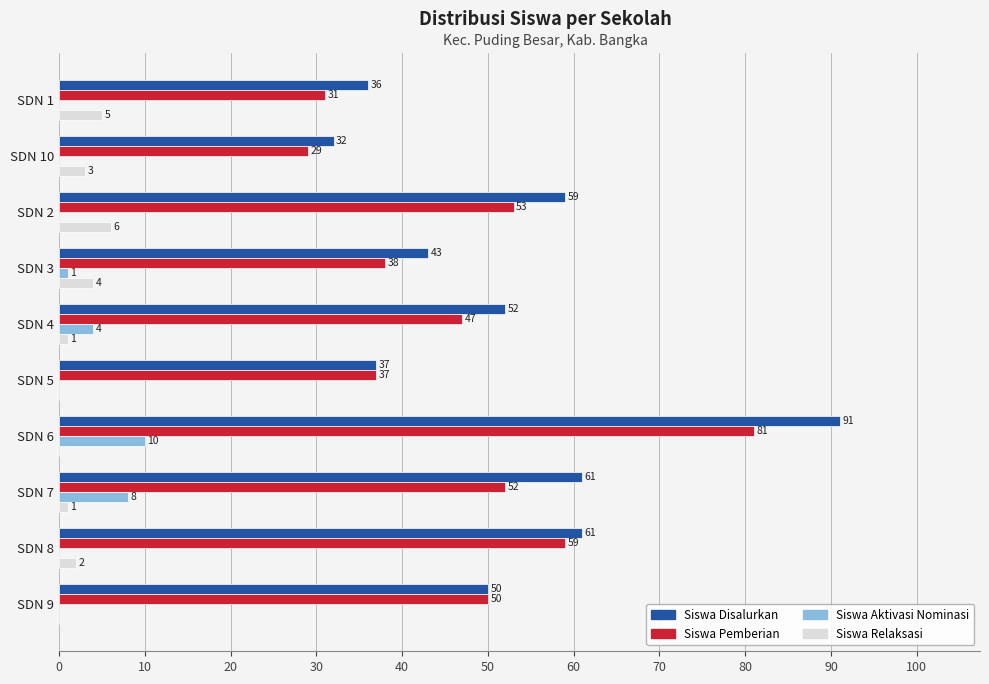

The Siswa Aktivasi Nominasi series shows -6 at SDN 2. True or false?

False